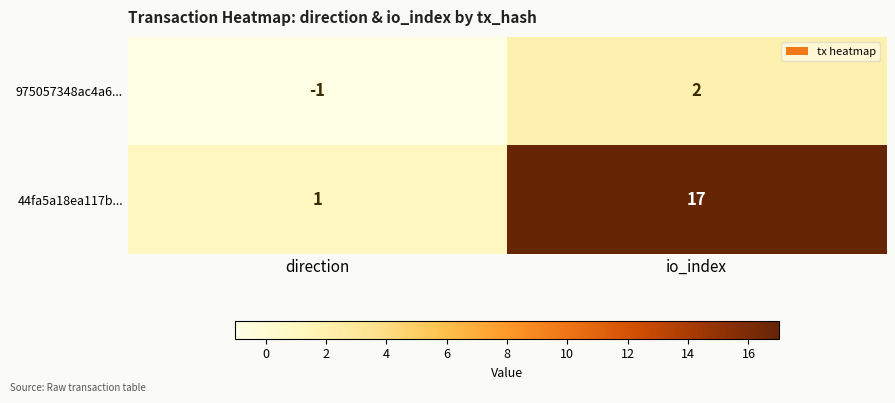

Read the 44fa5a18ea117b... value at io_index, to the nearest 5.

15